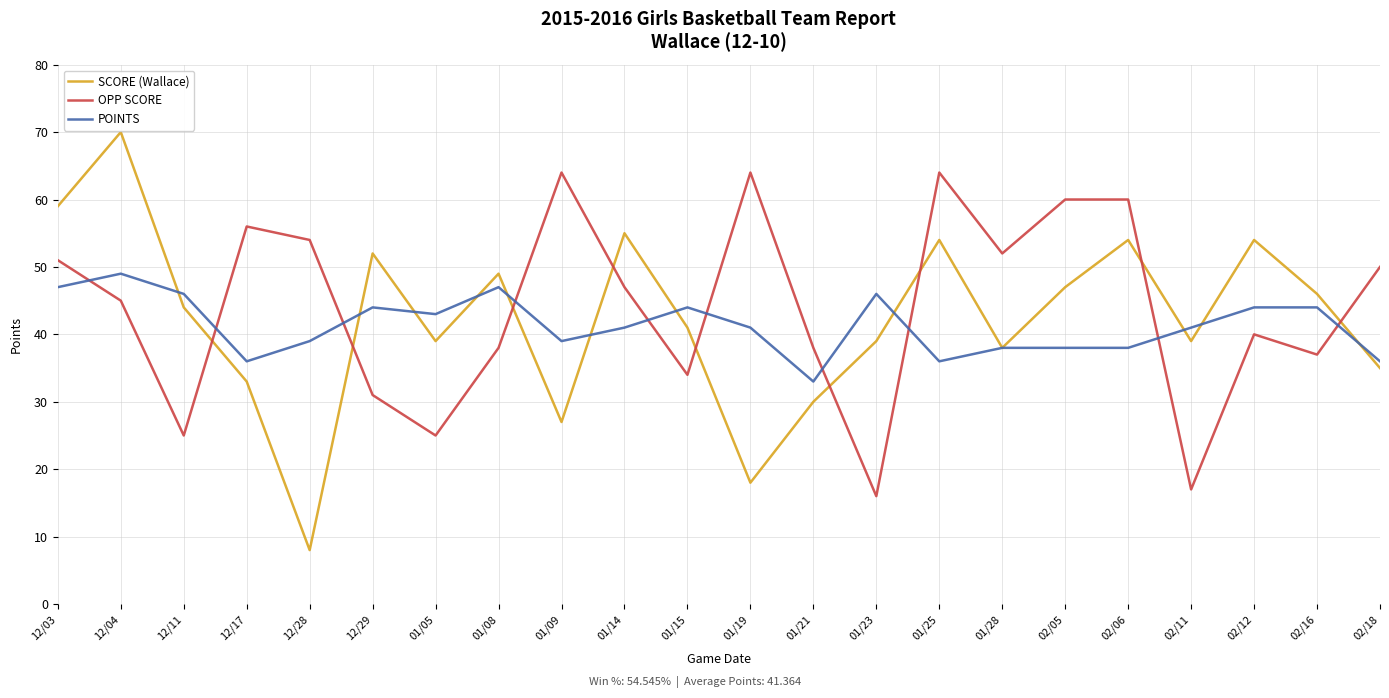

What is the total value across all series at 02/06?

152